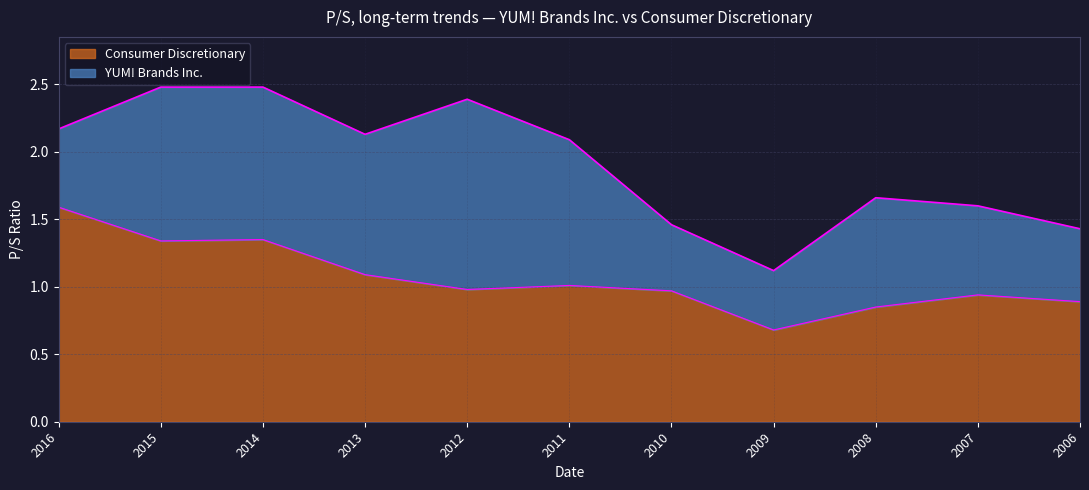

The value of Consumer Discretionary at 2006 is 0.2. True or false?

False